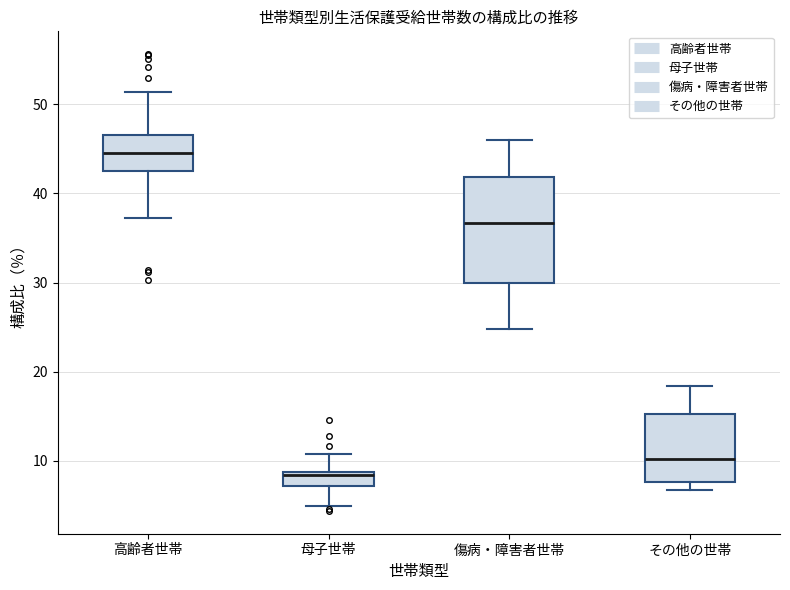

Reading left to right, transcribe this box plot: for each box, give where its median line is, the range the box spans, and where its two whiskers end, as read against the y-axis. The values are not printed on the chart, so give them approximately, as read against the axis.

高齢者世帯: median 45, box 42 to 47, whiskers 37 to 51
母子世帯: median 8, box 7 to 9, whiskers 5 to 11
傷病・障害者世帯: median 37, box 30 to 42, whiskers 25 to 46
その他の世帯: median 10, box 8 to 15, whiskers 7 to 18